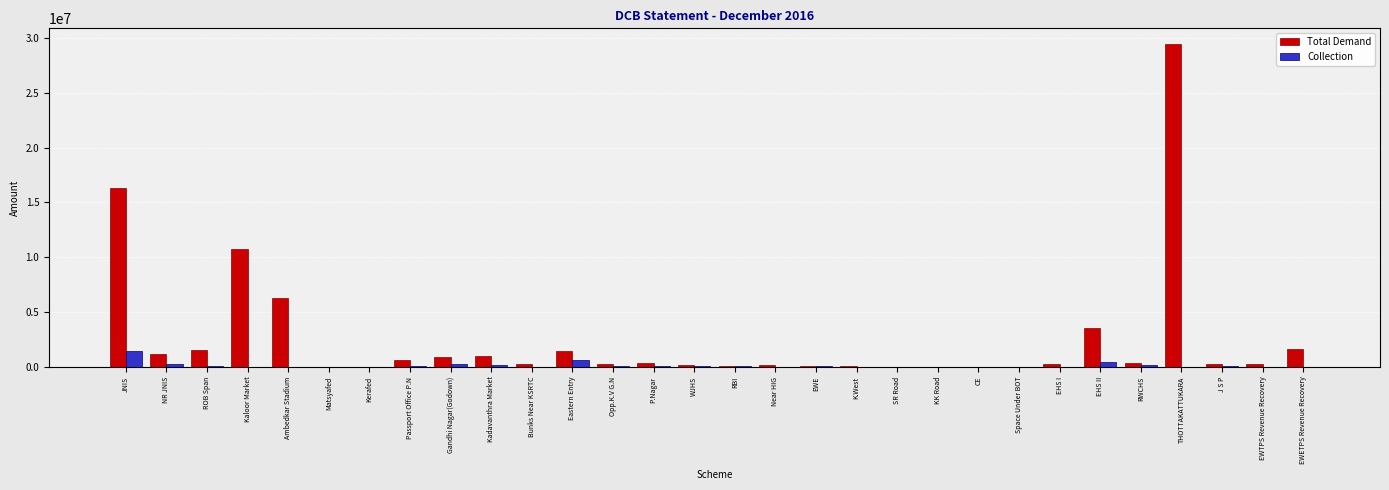

Which series has the largest total across all categories?

Total Demand